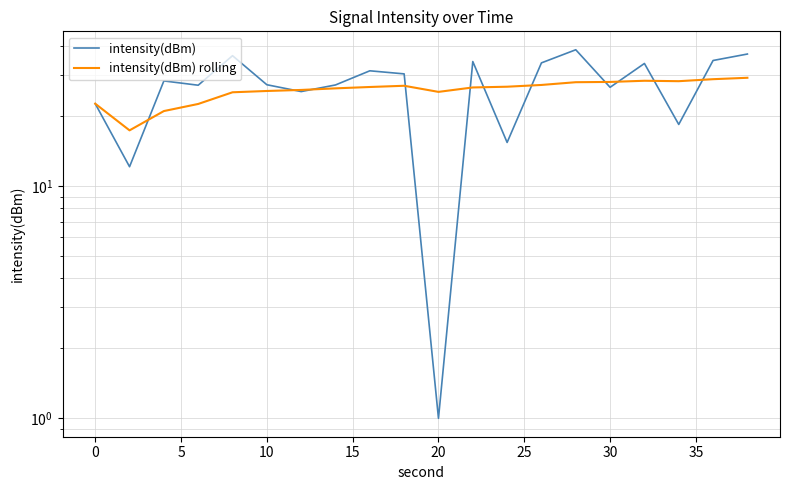

How many interior local valleys does the intensity(dBm) rolling series have?

3